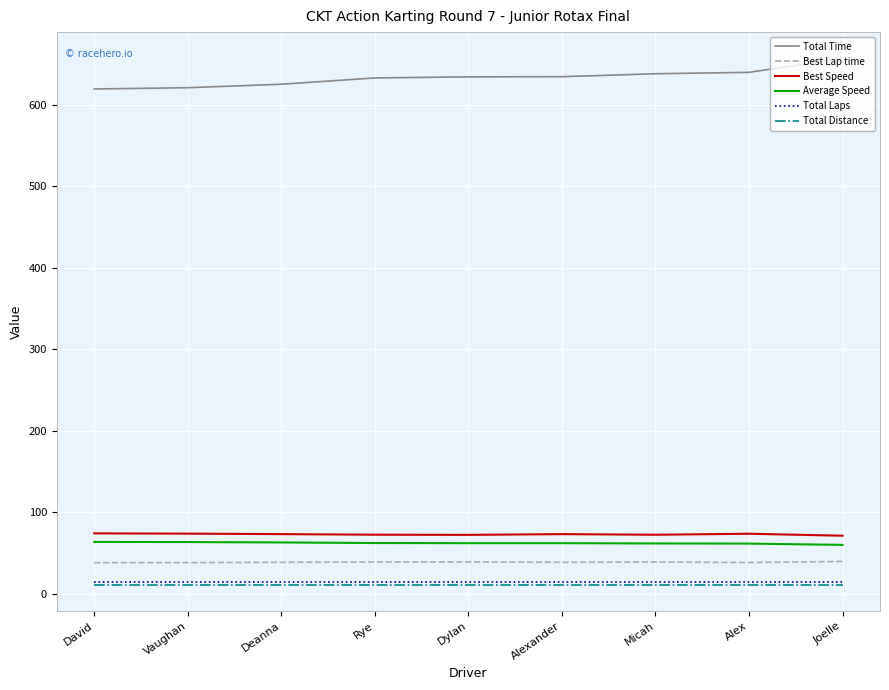

True or false: Total Time and Total Distance intersect in this chart.

False